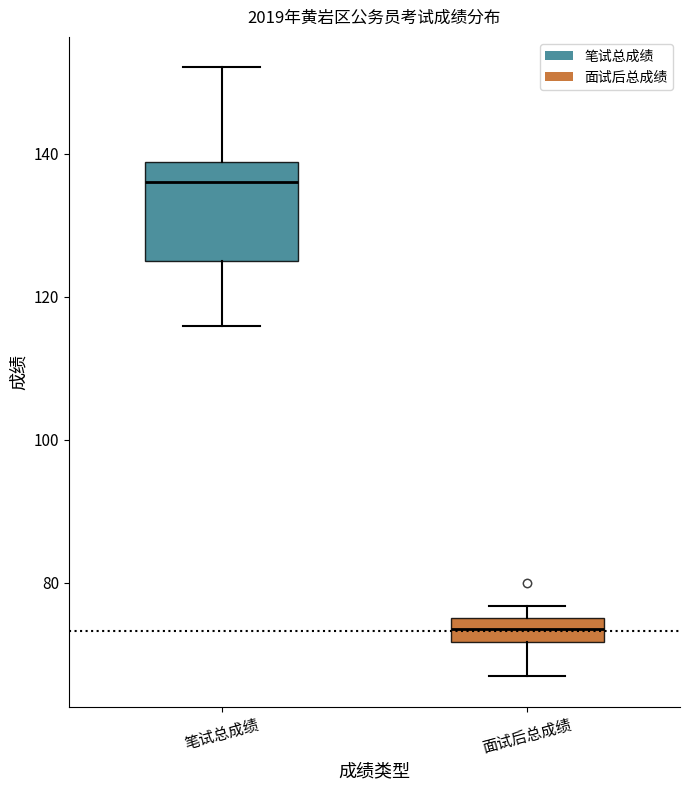

Which box's median line is the highest?

笔试总成绩